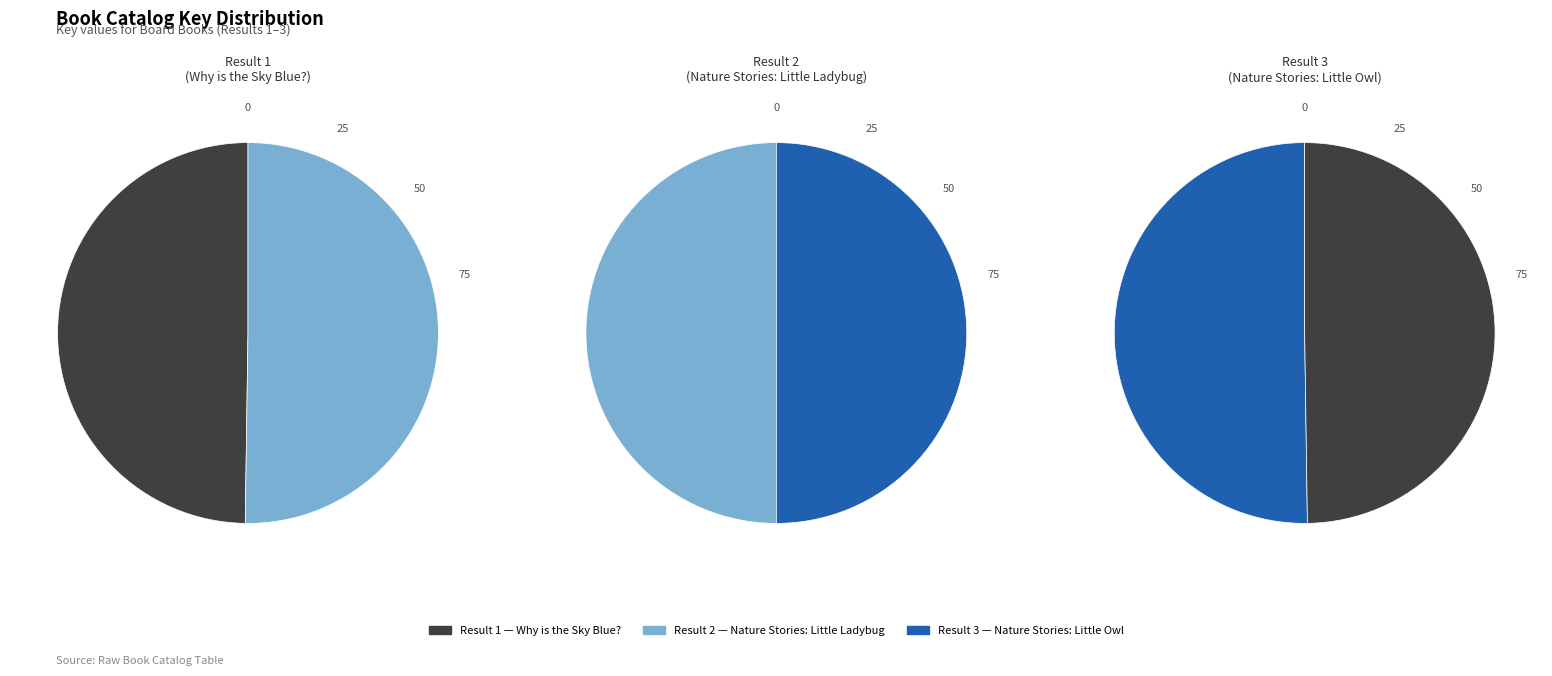

Which category has the biggest portion of the pie?

3